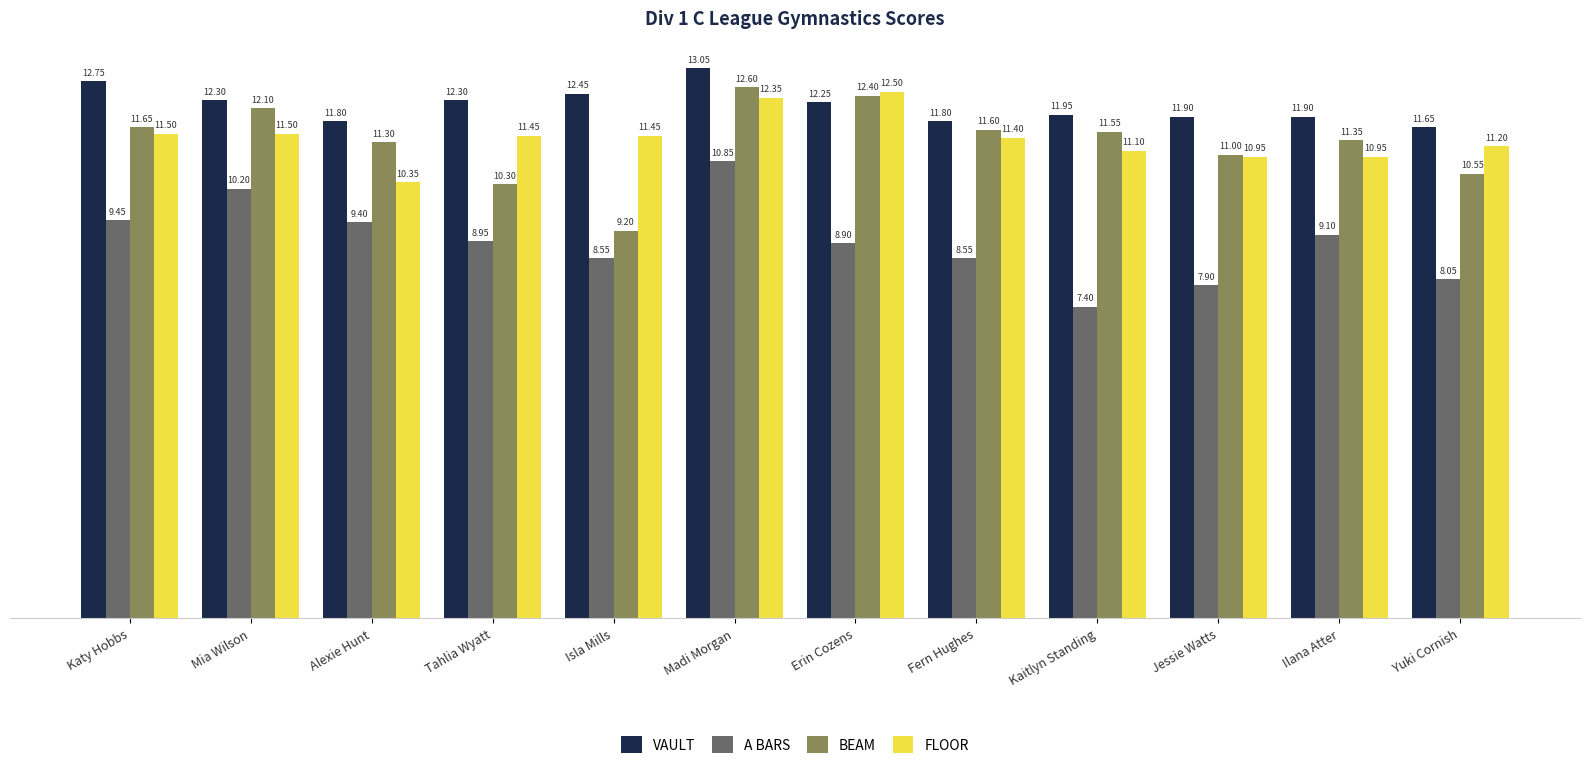

Which category has the lowest value in the A BARS series?

Kaitlyn Standing